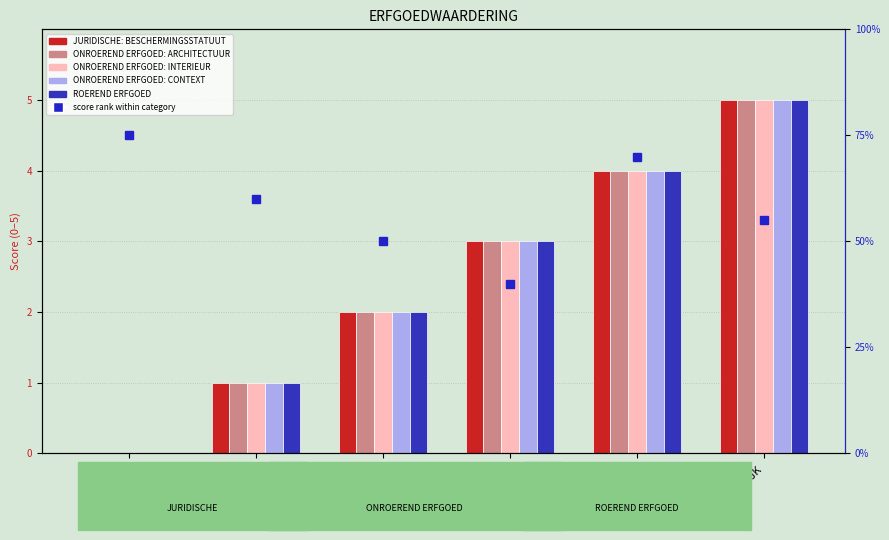

What is the difference between the second highest and second lowest values in the ONROEREND ERFGOED: INTERIEUR series?

3